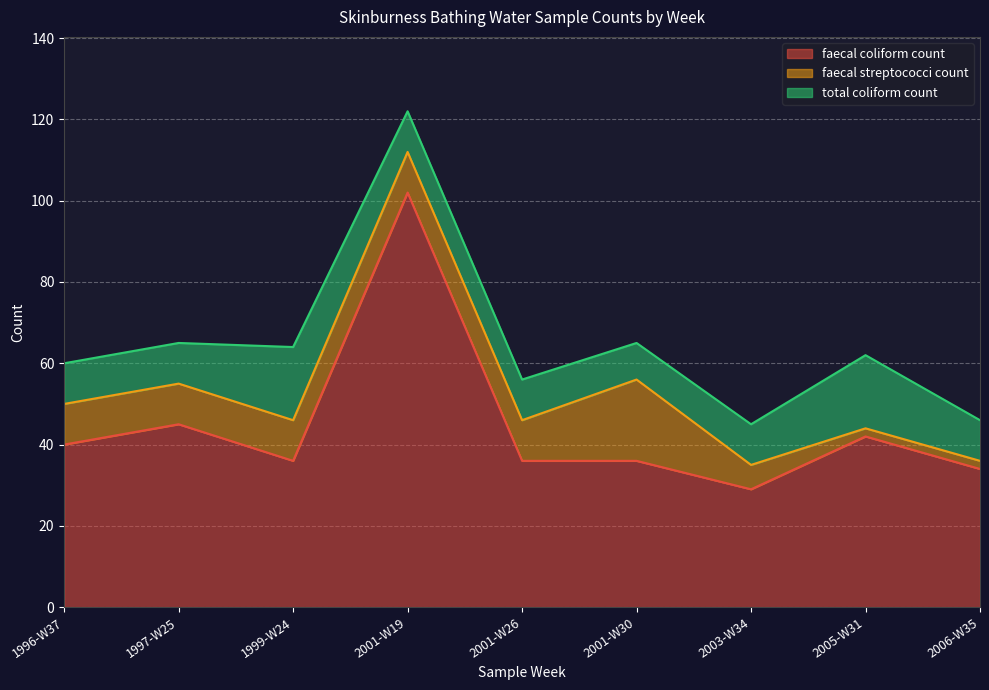

Does the chart display data point markers on the line(s)?

No